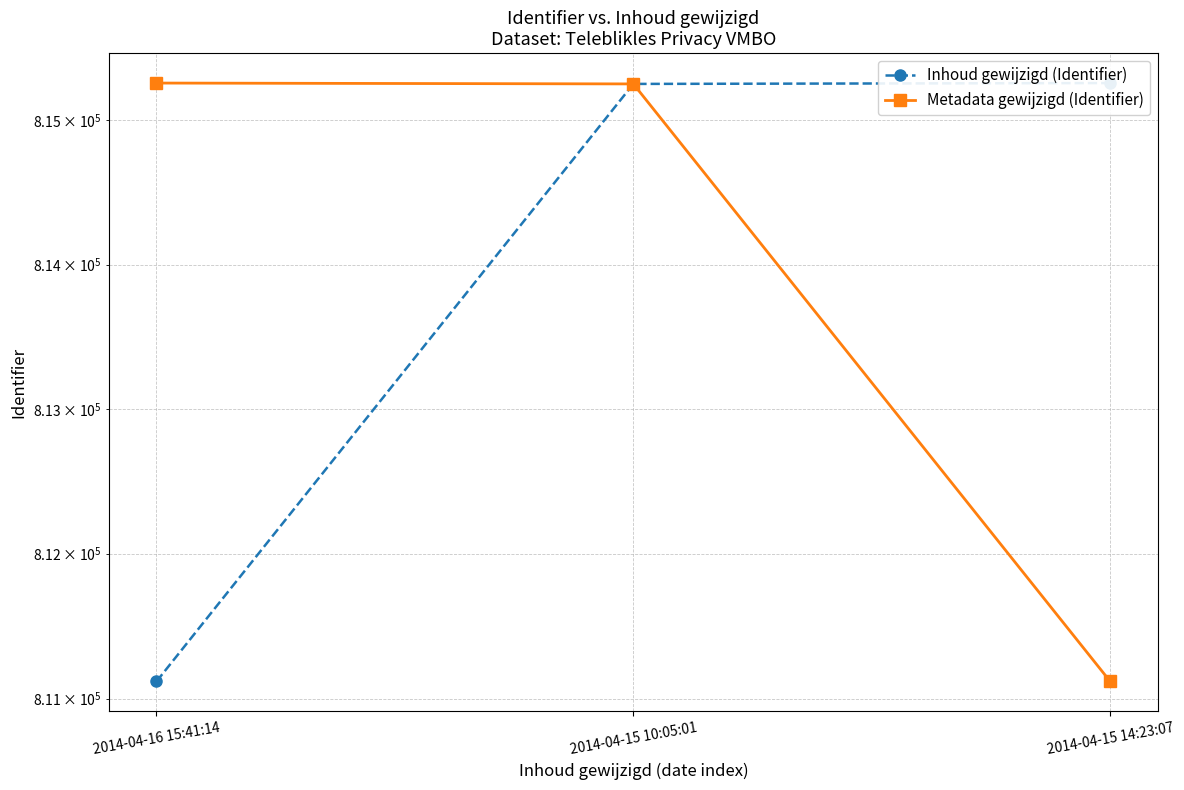

Which series changed the most between 2014-04-16 15:41:14 and 2014-04-15 10:05:01?

Inhoud gewijzigd (Identifier)